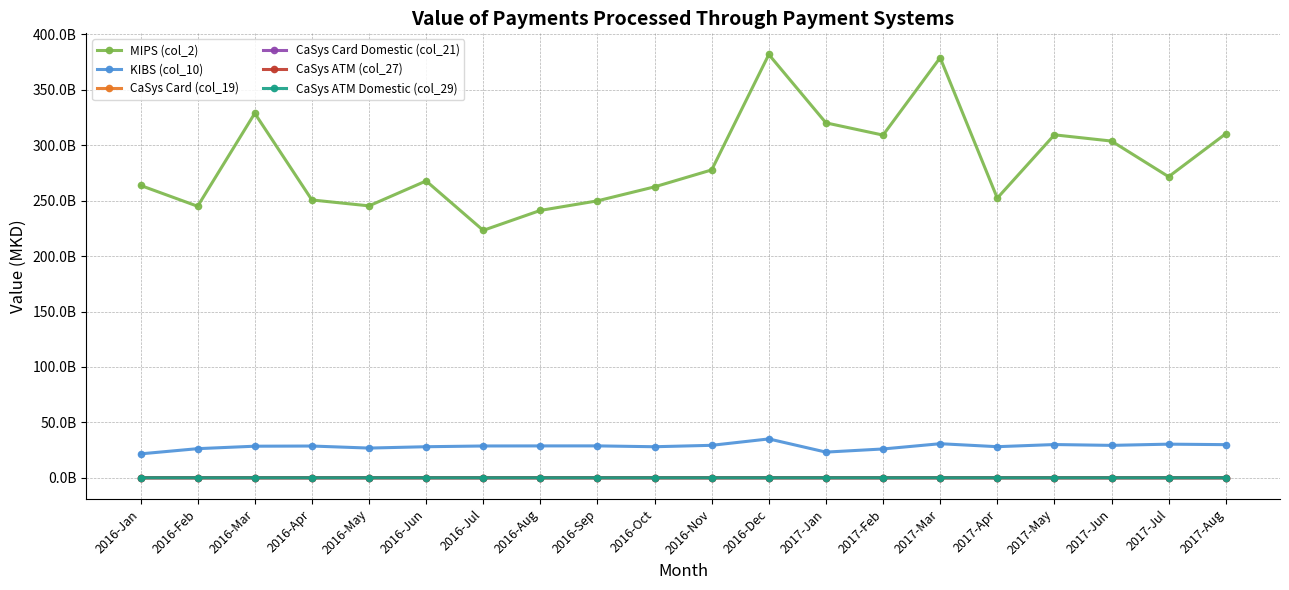

Reading left to right, extract all data points from this chart.

MIPS (col_2): 2016-Jan=263731634905	2016-Feb=244942024372	2016-Mar=328825440501	2016-Apr=250640643885	2016-May=245298584455	2016-Jun=267791188526	2016-Jul=223207714991	2016-Aug=241200749205	2016-Sep=249844090939	2016-Oct=262457257049	2016-Nov=277743831036	2016-Dec=381866066504	2017-Jan=320192913066	2017-Feb=309141763123	2017-Mar=378973267203	2017-Apr=252286698996	2017-May=309392131223	2017-Jun=303769316833	2017-Jul=271607287612	2017-Aug=310345782235
KIBS (col_10): 2016-Jan=21565681057	2016-Feb=26259586761	2016-Mar=28476448562	2016-Apr=28632562009	2016-May=26791054880	2016-Jun=28010062173	2016-Jul=28675445477	2016-Aug=28739688334	2016-Sep=28763564617	2016-Oct=28000019424	2016-Nov=29276310441	2016-Dec=35041494502	2017-Jan=23150909609	2017-Feb=25982501255	2017-Mar=30724912072	2017-Apr=28042946064	2017-May=29974393066	2017-Jun=29226093003	2017-Jul=30323366120	2017-Aug=29878550375
CaSys Card (col_19): 2016-Jan=2973910	2016-Feb=3741803	2016-Mar=3710775	2016-Apr=3584457	2016-May=4062099	2016-Jun=2898536	2016-Jul=1527345	2016-Aug=1442154	2016-Sep=2055429	2016-Oct=1822802	2016-Nov=1884323	2016-Dec=1882472	2017-Jan=1714015	2017-Feb=1615877	2017-Mar=1882650	2017-Apr=1624934	2017-May=2156381	2017-Jun=2517098	2017-Jul=2505319	2017-Aug=2225327
CaSys Card Domestic (col_21): 2016-Jan=2579410	2016-Feb=3426803	2016-Mar=3350075	2016-Apr=3265857	2016-May=3315999	2016-Jun=2285336	2016-Jul=1221045	2016-Aug=1287254	2016-Sep=1051529	2016-Oct=1028402	2016-Nov=1232423	2016-Dec=1281272	2017-Jan=1177615	2017-Feb=1148177	2017-Mar=1049150	2017-Apr=879434	2017-May=1037781	2017-Jun=908498	2017-Jul=730519	2017-Aug=584327
CaSys ATM (col_27): 2016-Jan=394500	2016-Feb=315000	2016-Mar=360700	2016-Apr=318600	2016-May=746100	2016-Jun=613200	2016-Jul=306300	2016-Aug=154900	2016-Sep=1003900	2016-Oct=794400	2016-Nov=651900	2016-Dec=601200	2017-Jan=536400	2017-Feb=467700	2017-Mar=833500	2017-Apr=745500	2017-May=1118600	2017-Jun=1608600	2017-Jul=1774800	2017-Aug=1641000
CaSys ATM Domestic (col_29): 2016-Jan=394500	2016-Feb=313000	2016-Mar=360700	2016-Apr=318600	2016-May=355100	2016-Jun=222800	2016-Jul=62900	2016-Aug=40500	2016-Sep=51800	2016-Oct=58500	2016-Nov=36800	2016-Dec=77100	2017-Jan=29400	2017-Feb=17000	2017-Mar=71200	2017-Apr=91300	2017-May=45600	2017-Jun=100500	2017-Jul=39100	2017-Aug=54100